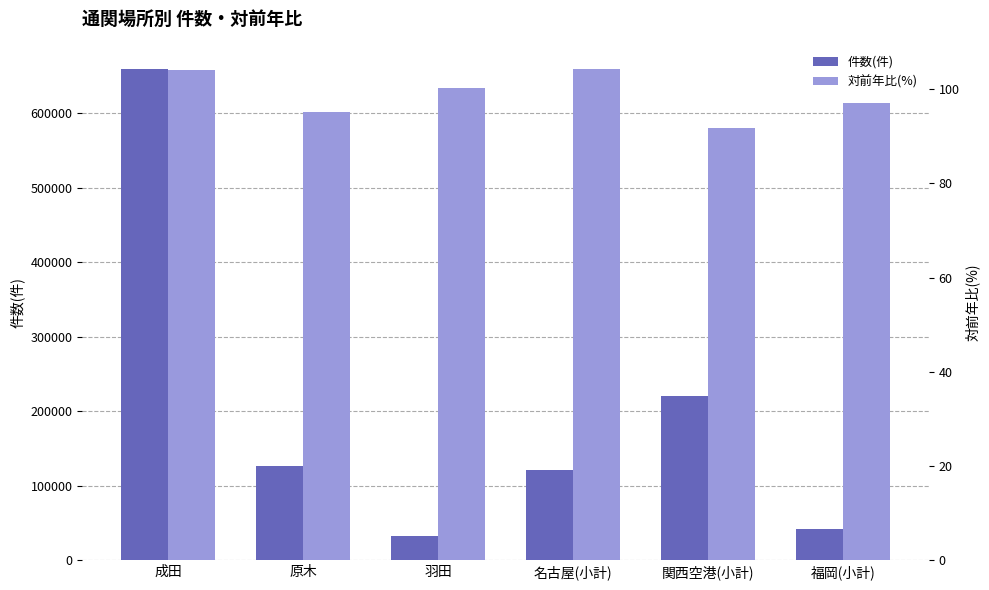

At 羽田, list the series in order from smallest to largest.

対前年比(%), 件数(件)